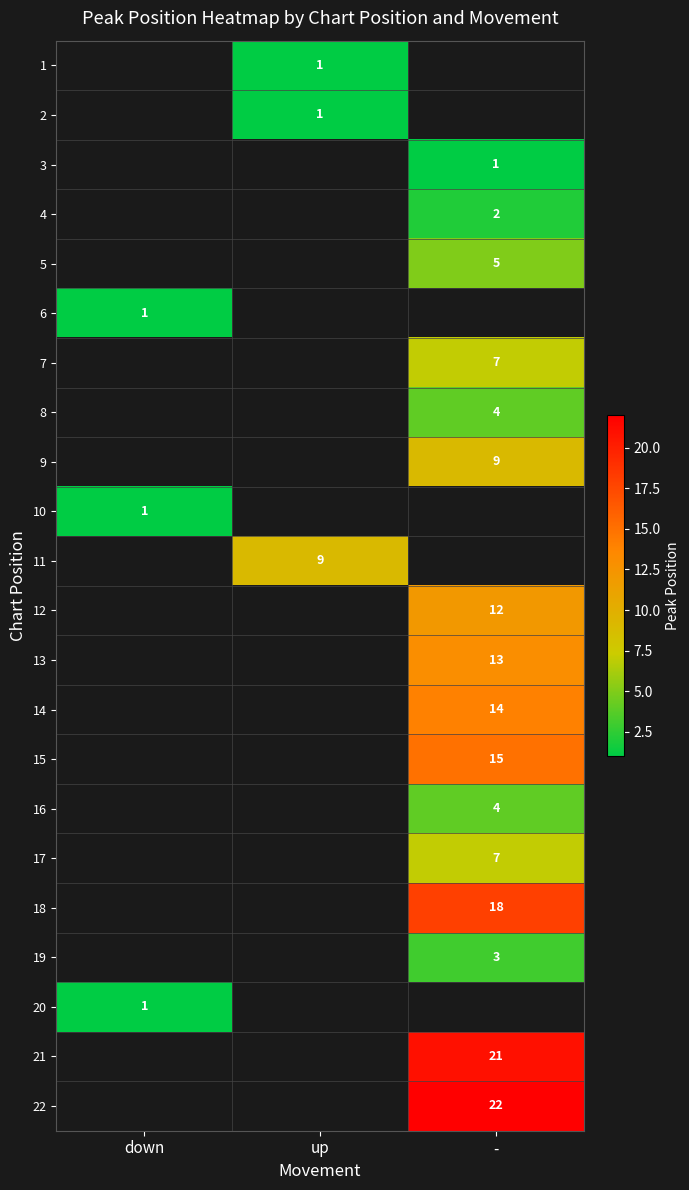

True or false: 1 has a value of 2 at up.

False